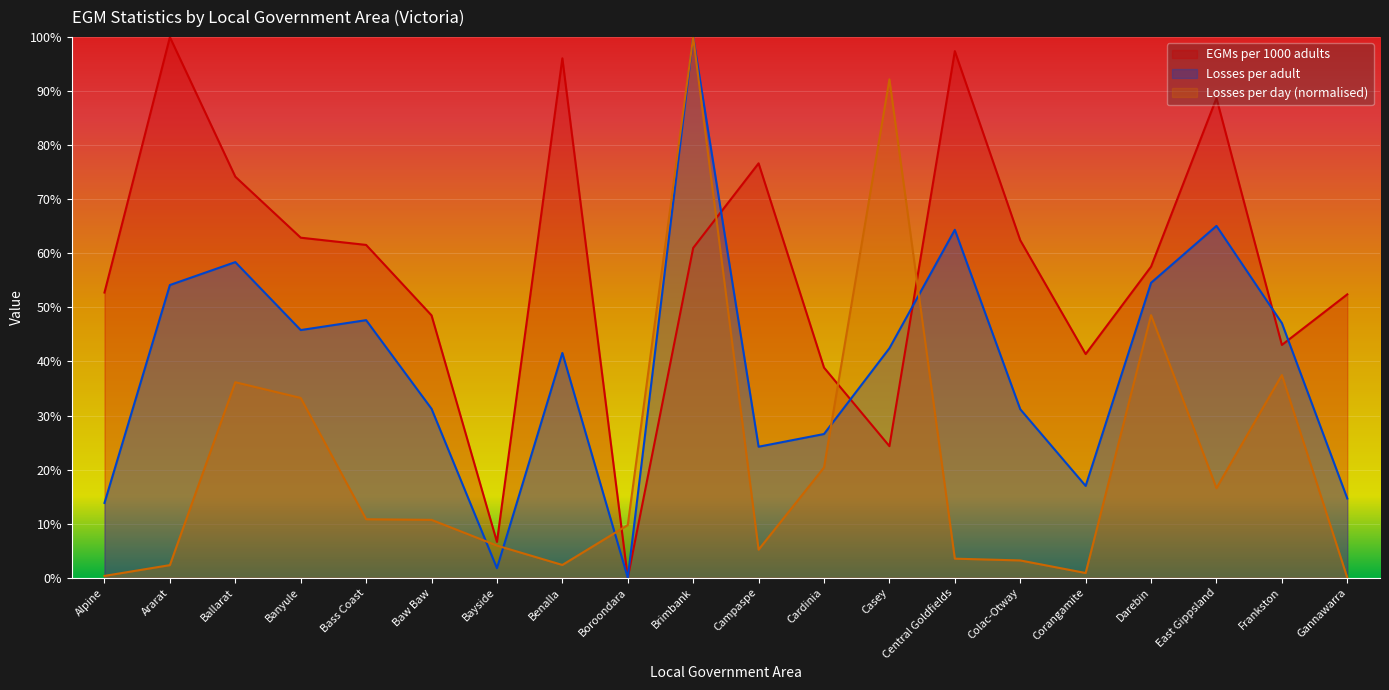

Reading right to left, extract all data points from this chart.

EGMs per 1000 adults: 52.4	43.1	88.7	57.5	41.4	62.4	97.4	24.3	38.9	76.7	61.0	0.0	96.1	6.6	48.5	61.6	62.9	74.2	100.0	52.8
Losses per adult: 14.7	47.1	65.1	54.6	17.0	31.2	64.4	42.4	26.6	24.2	100.0	0.0	41.6	1.8	31.3	47.6	45.8	58.4	54.1	13.8
Losses per day: 0.0	37.5	16.6	48.6	0.9	3.2	3.5	92.2	20.4	5.2	100.0	9.7	2.4	5.9	10.7	10.8	33.3	36.2	2.3	0.3